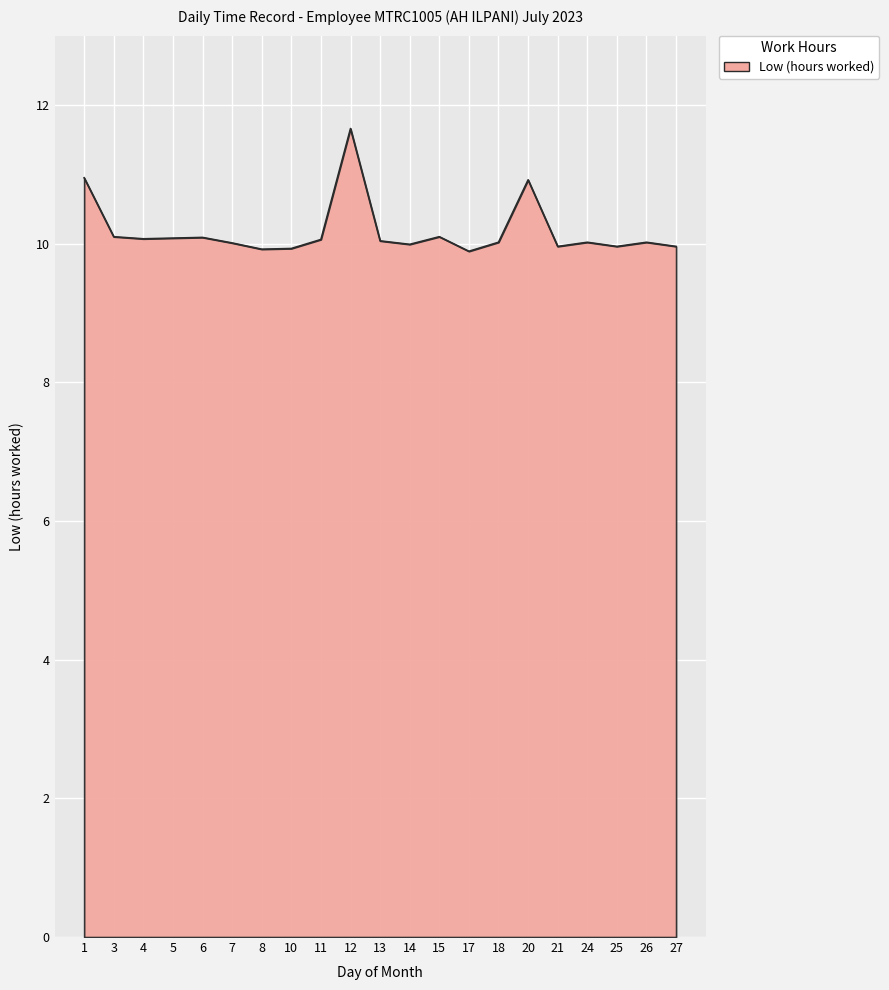

How many lines are shown in the chart?

1